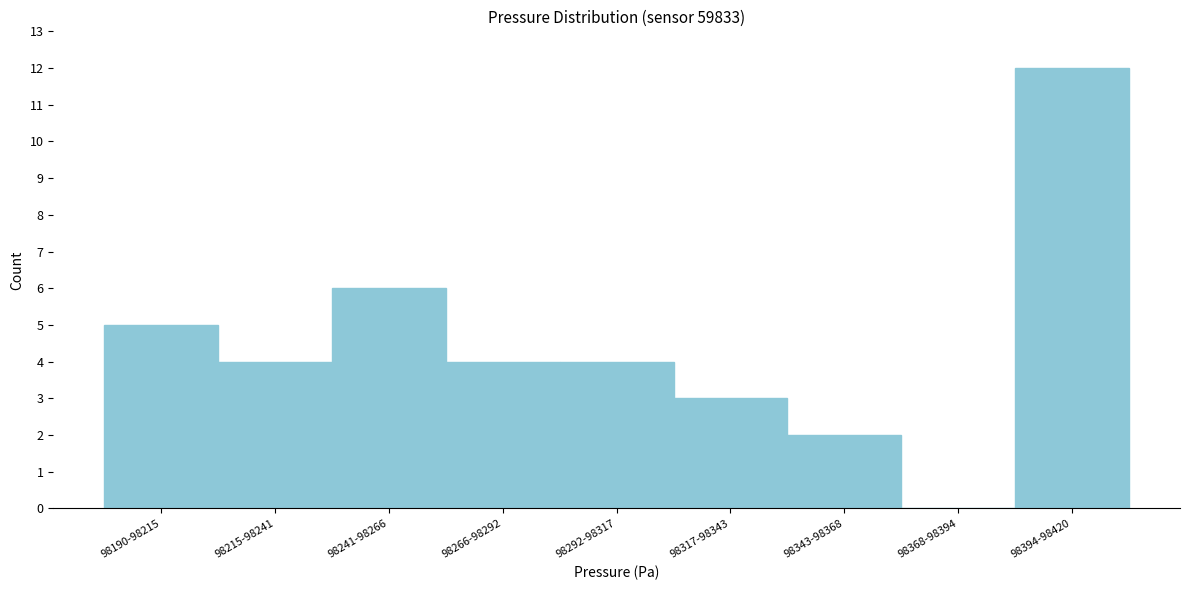

Reading left to right, transcribe all the data shown in this chart.

98190-98215=5	98215-98241=4	98241-98266=6	98266-98292=4	98292-98317=4	98317-98343=3	98343-98368=2	98368-98394=0	98394-98420=12